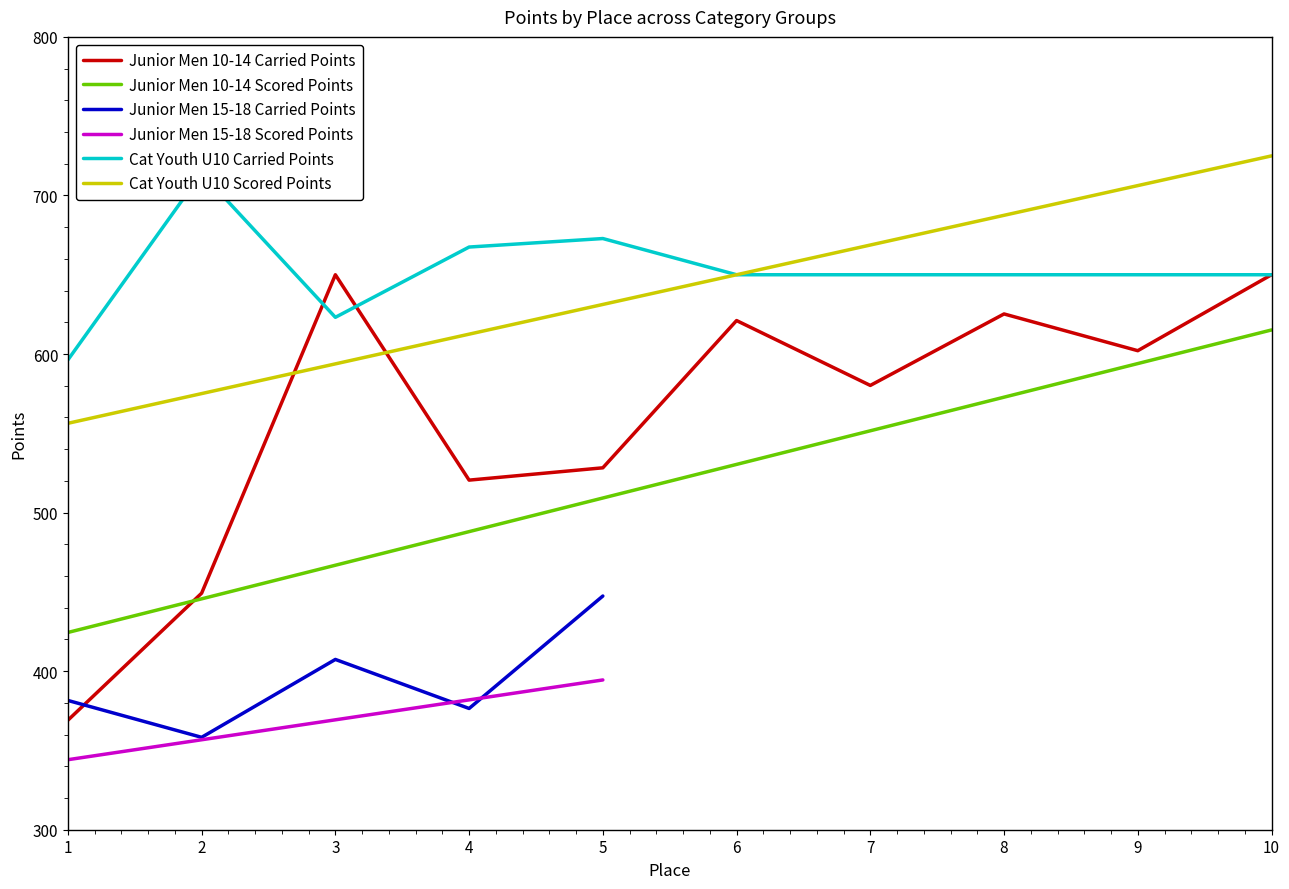

True or false: Cat Youth U10 Scored Points and Junior Men 10-14 Scored Points intersect in this chart.

False